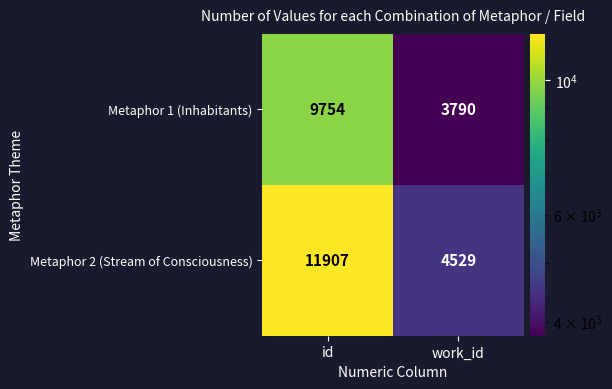

How many categories are shown in the chart?

2